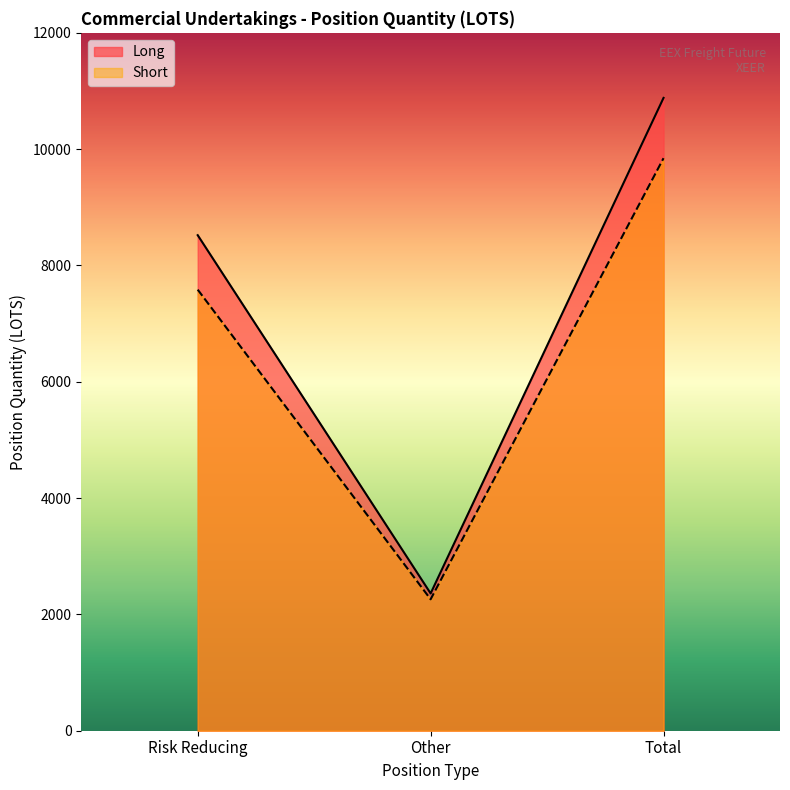

Where is Long nearest to the value 6621?

Risk Reducing